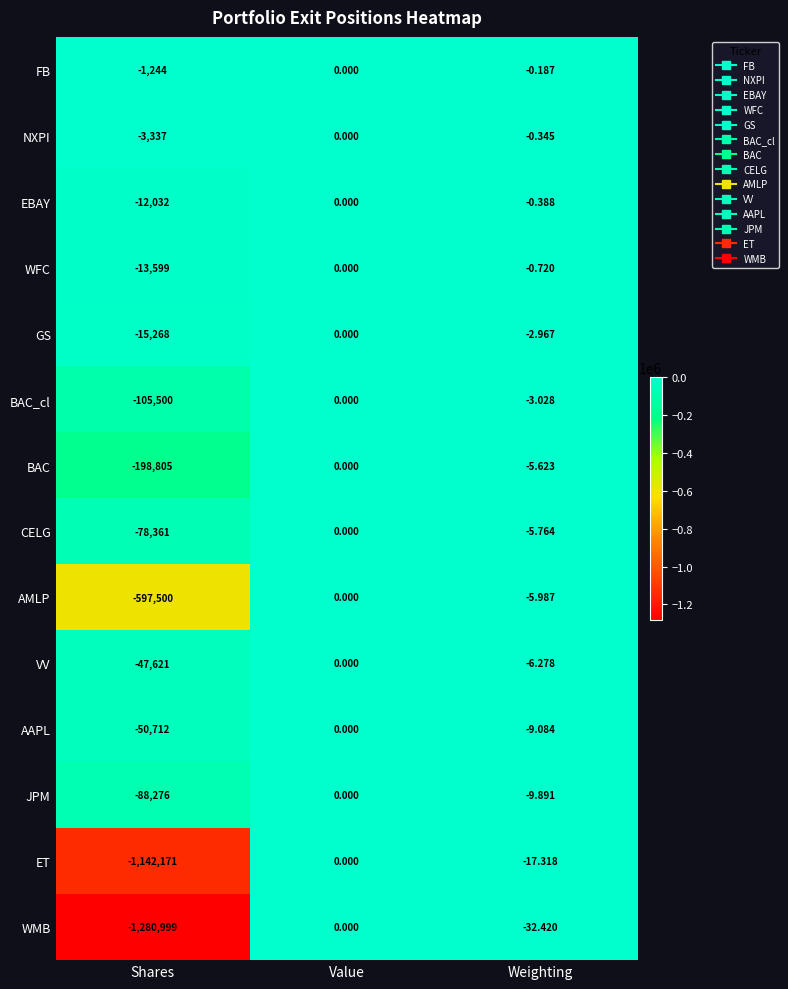

Rank the series at Weighting from highest to lowest value.

FB, NXPI, EBAY, WFC, GS, BAC_cl, BAC, CELG, AMLP, VV, AAPL, JPM, ET, WMB